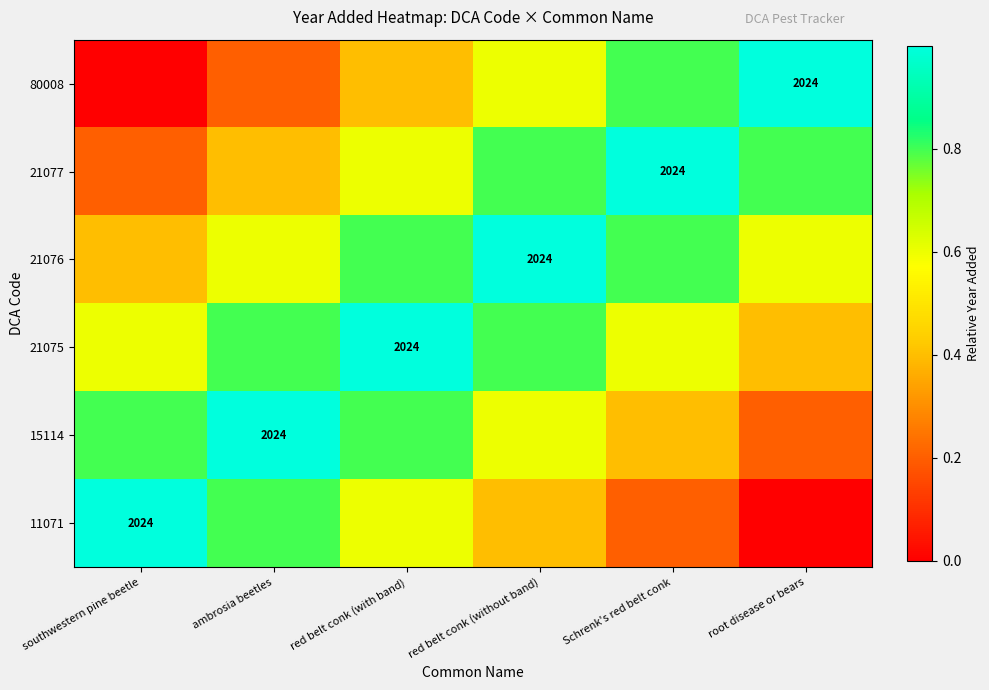

Rank the series at red belt conk (with band) from lowest to highest value.

80008, 11071, 21077, 15114, 21076, 21075